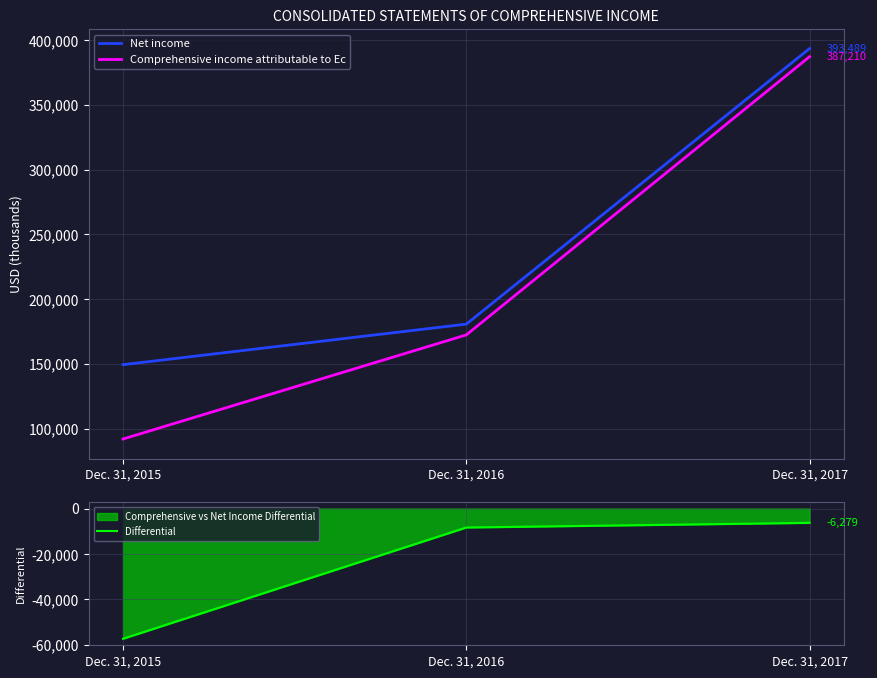

What is the value of the Net income point at the 2nd from the left?

180692